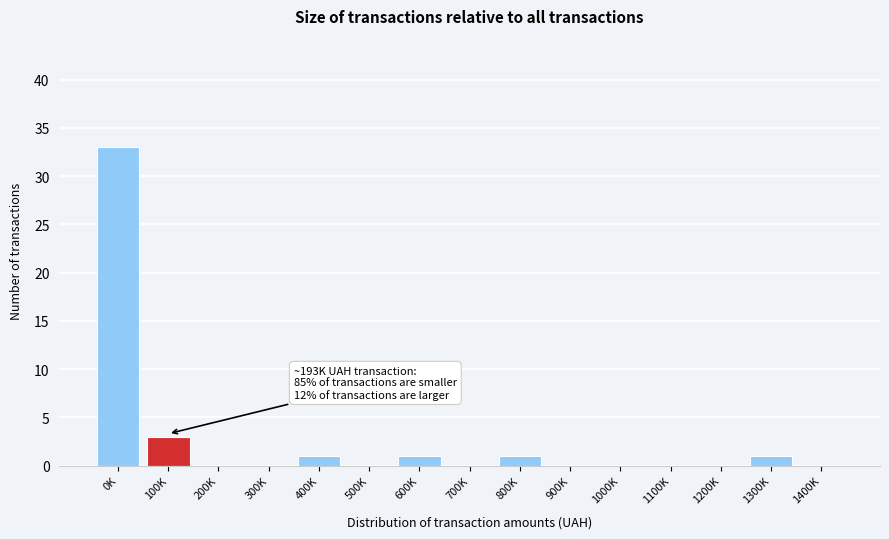

Reading left to right, extract all data points from this chart.

0K=33	100K=3	200K=0	300K=0	400K=1	500K=0	600K=1	700K=0	800K=1	900K=0	1000K=0	1100K=0	1200K=0	1300K=1	1400K=0